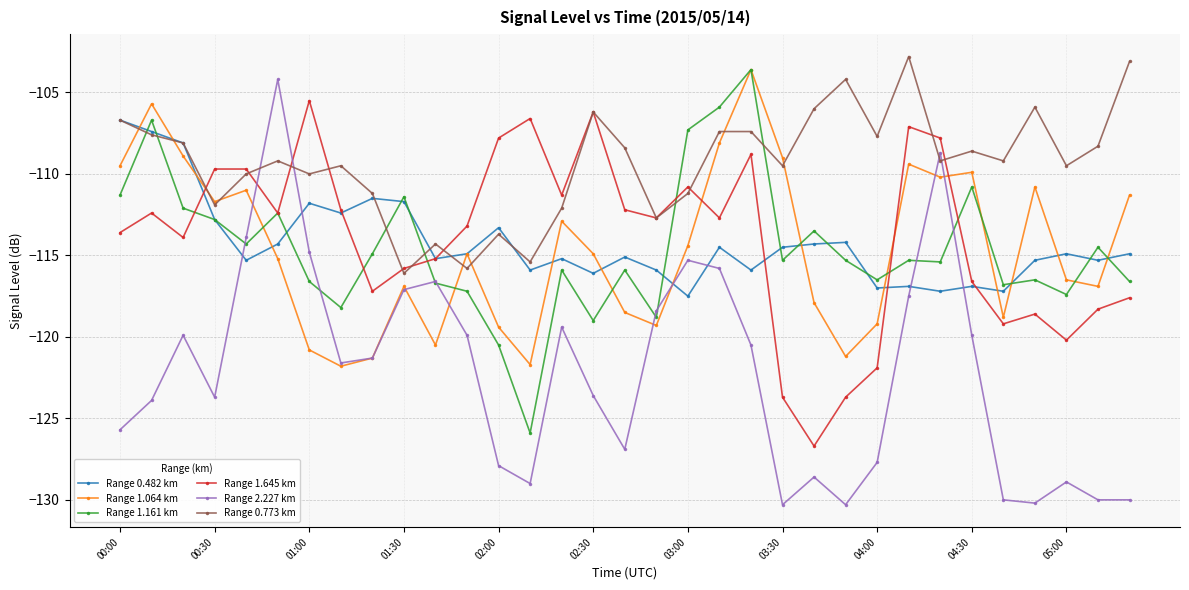

What is the value of the Range 1.645 km point at the 17th from the left?

-112.2